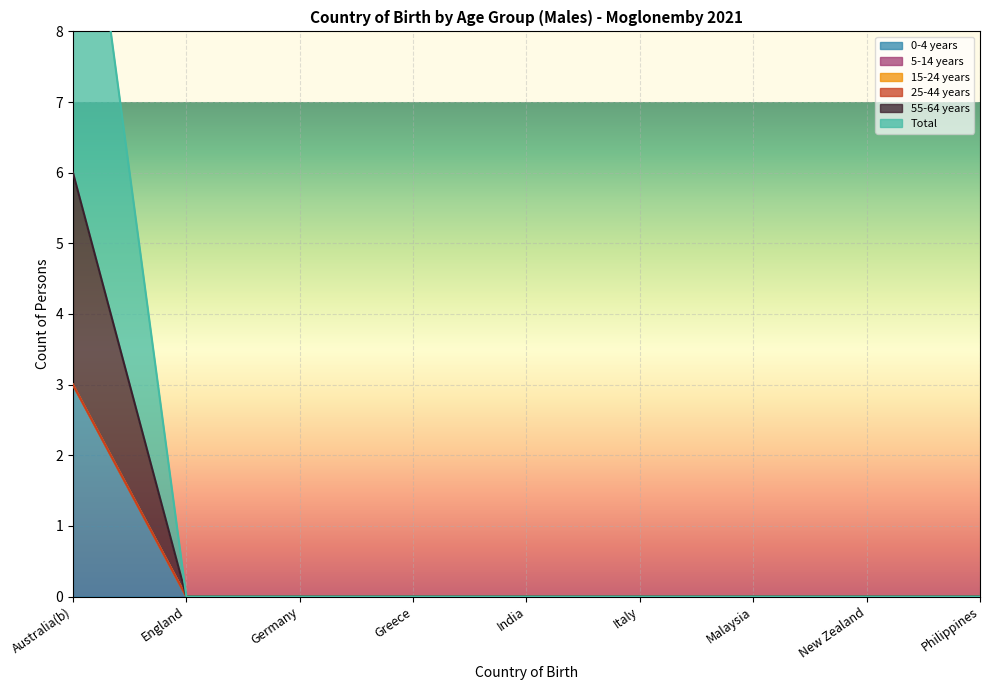

Is it true that Total equals -1 at Germany?

False